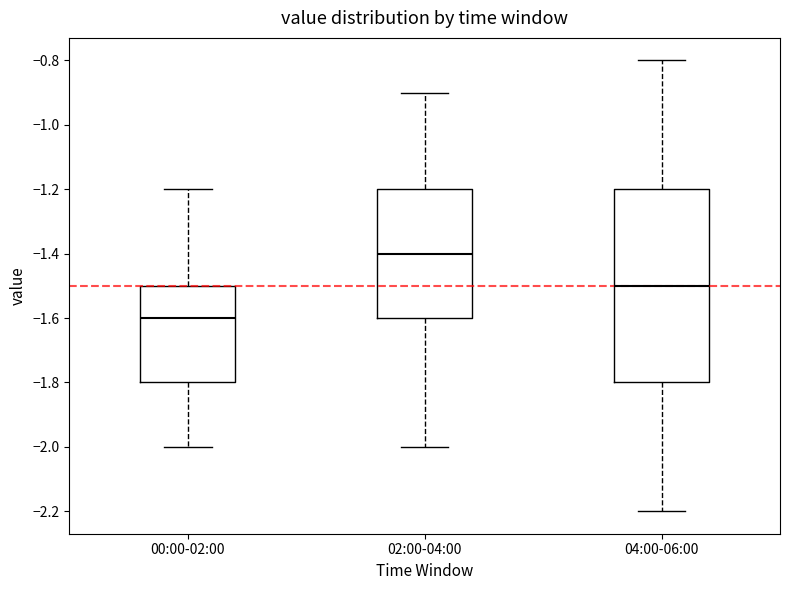

Where is the lower edge of the box for 02:00-04:00 on the y-axis? The values are not printed on the chart, so give them approximately, as read against the axis.

-1.6